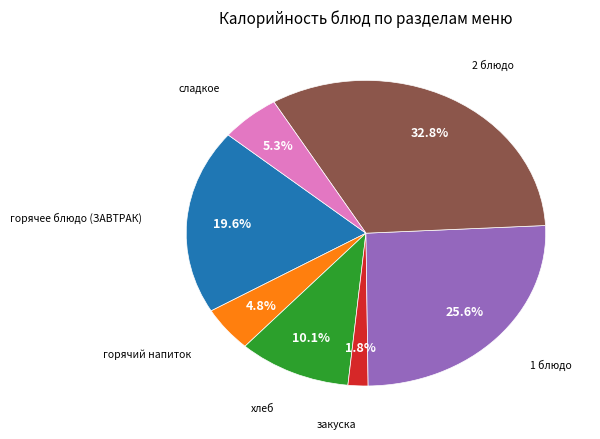

Count the number of slices in the pie.

7